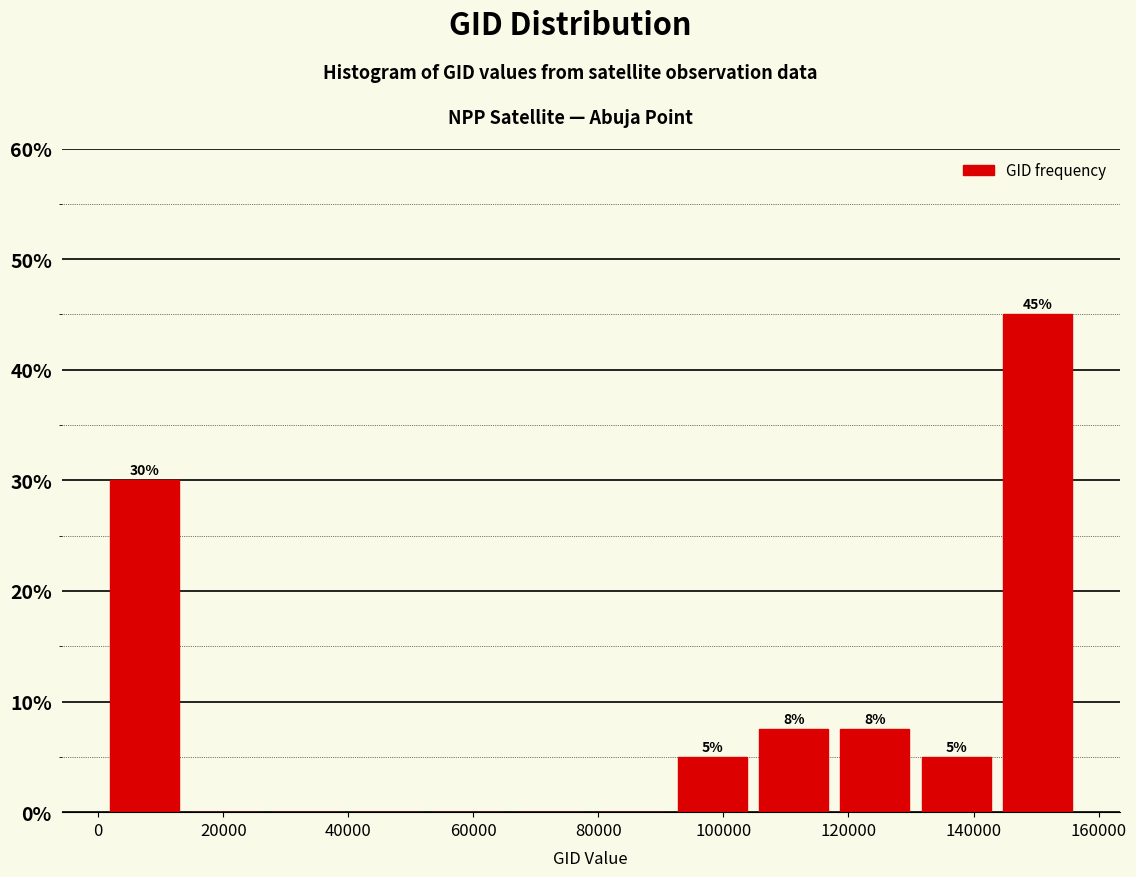

Over which range of the x-axis is the bar tallest?

144000 to 156000